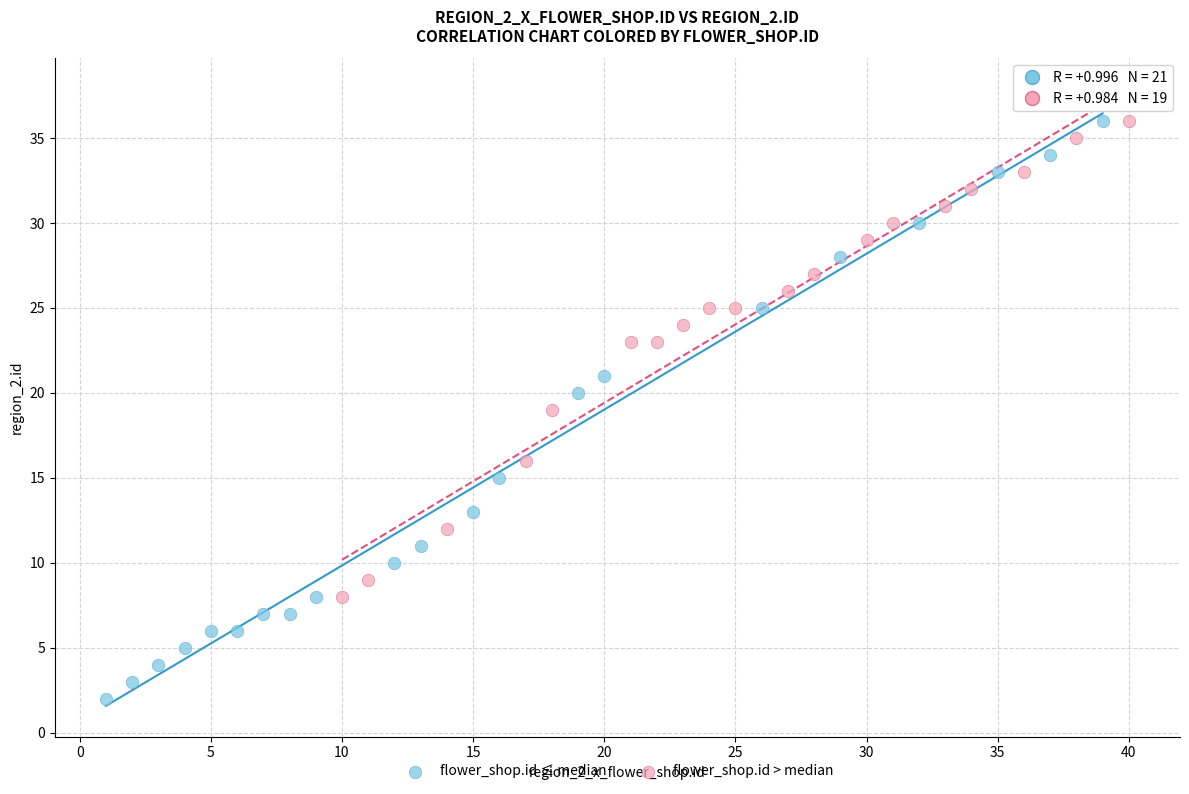

Which series has the widest spread of Y values?

flower_shop.id ≤ median